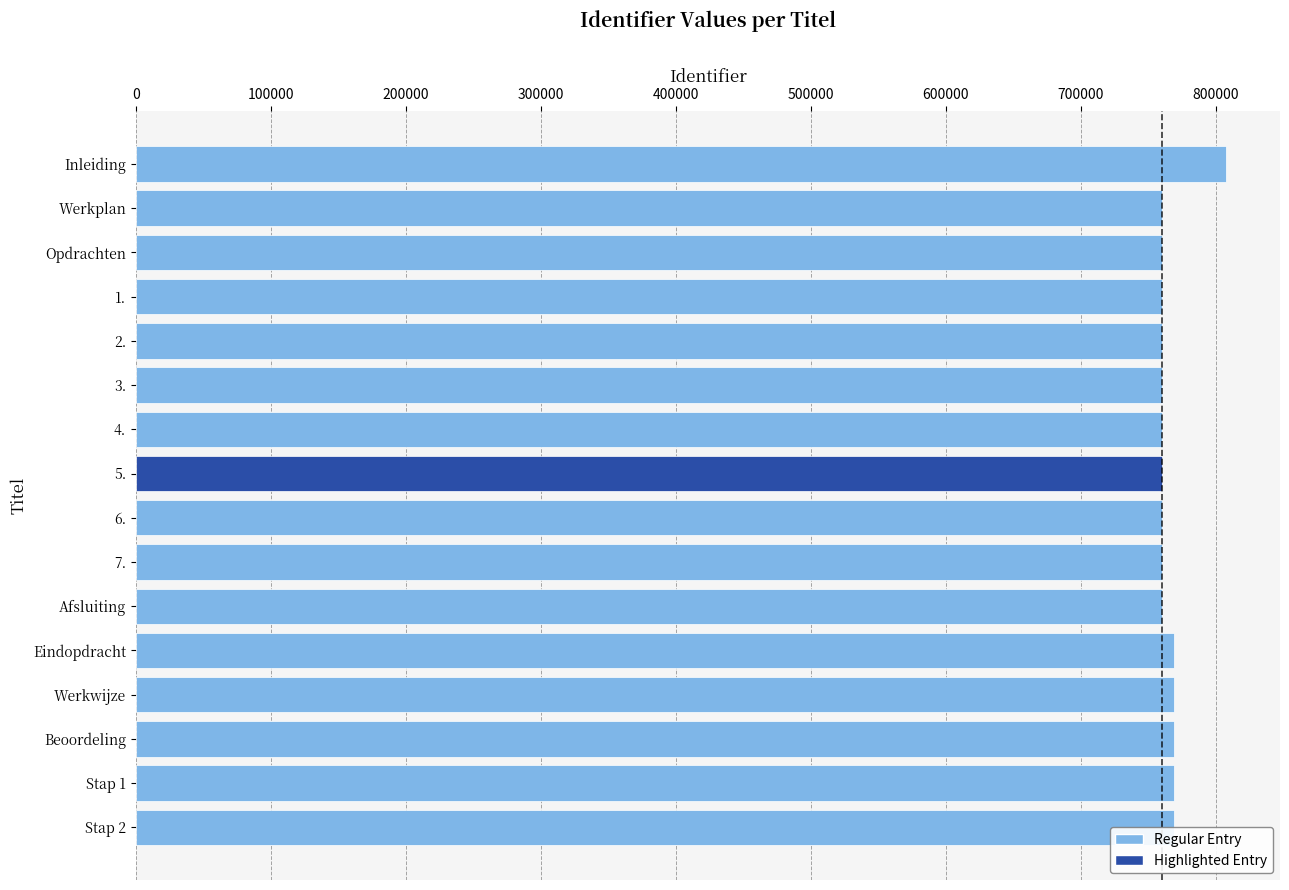

What is the value of the 3rd bar from the top?

760267